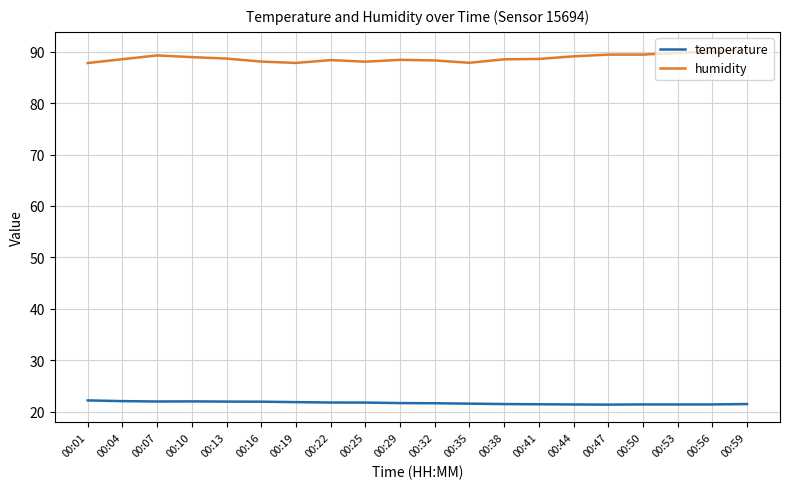

What is the difference between the second highest and minimum values in the humidity series?

2.2